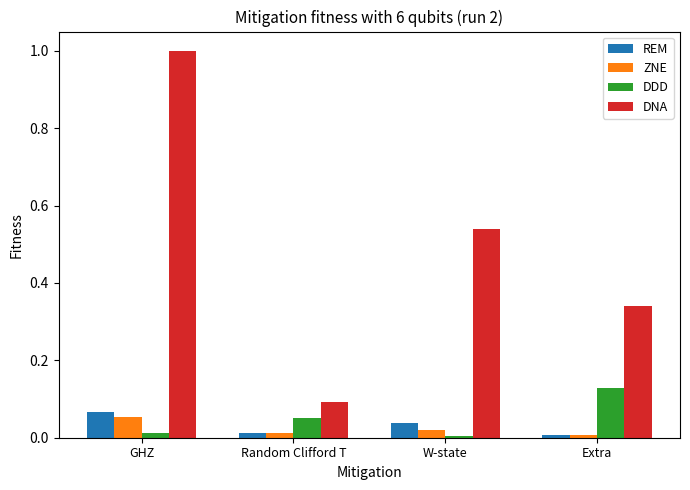

Which category has the highest value in the REM series?

GHZ